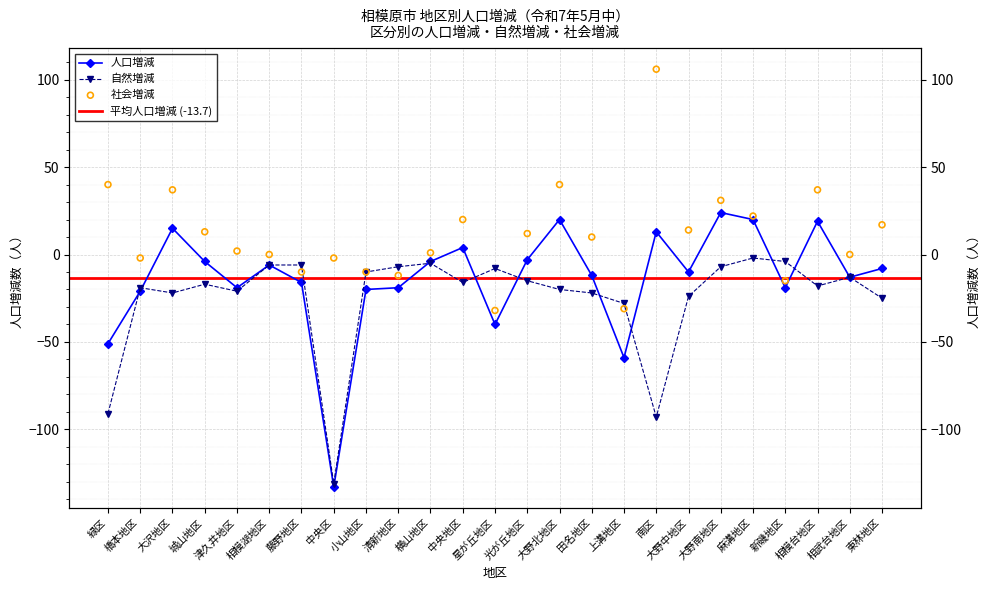

Which series reaches the minimum Y coordinate?

人口増減